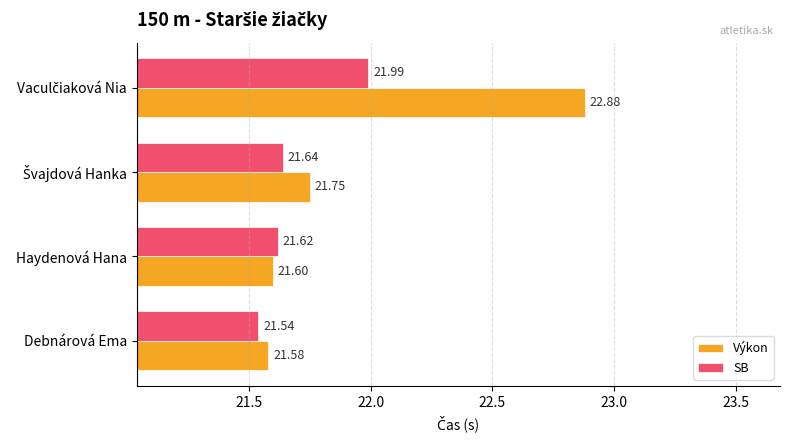

Which series has the largest total across all categories?

Výkon